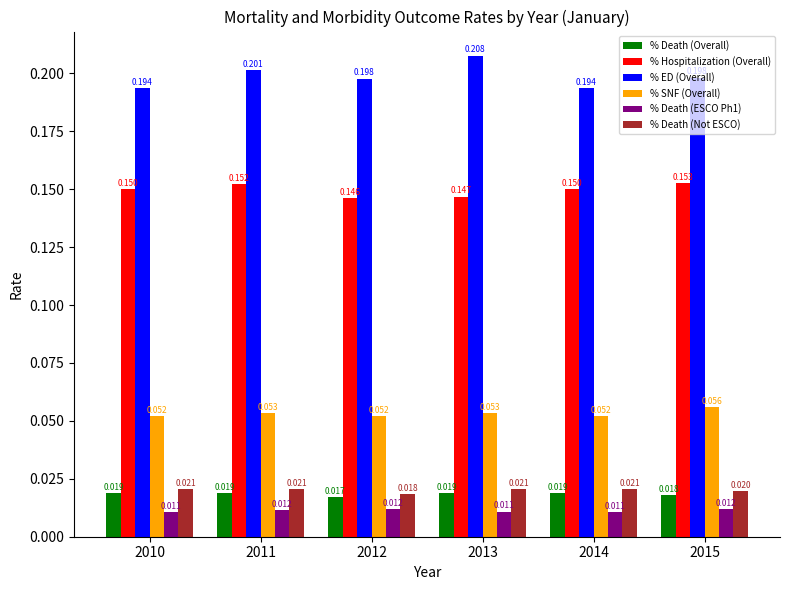

Is the value of % Death (Overall) at 2014 greater than the value of % Death (Not ESCO) at 2013?

No